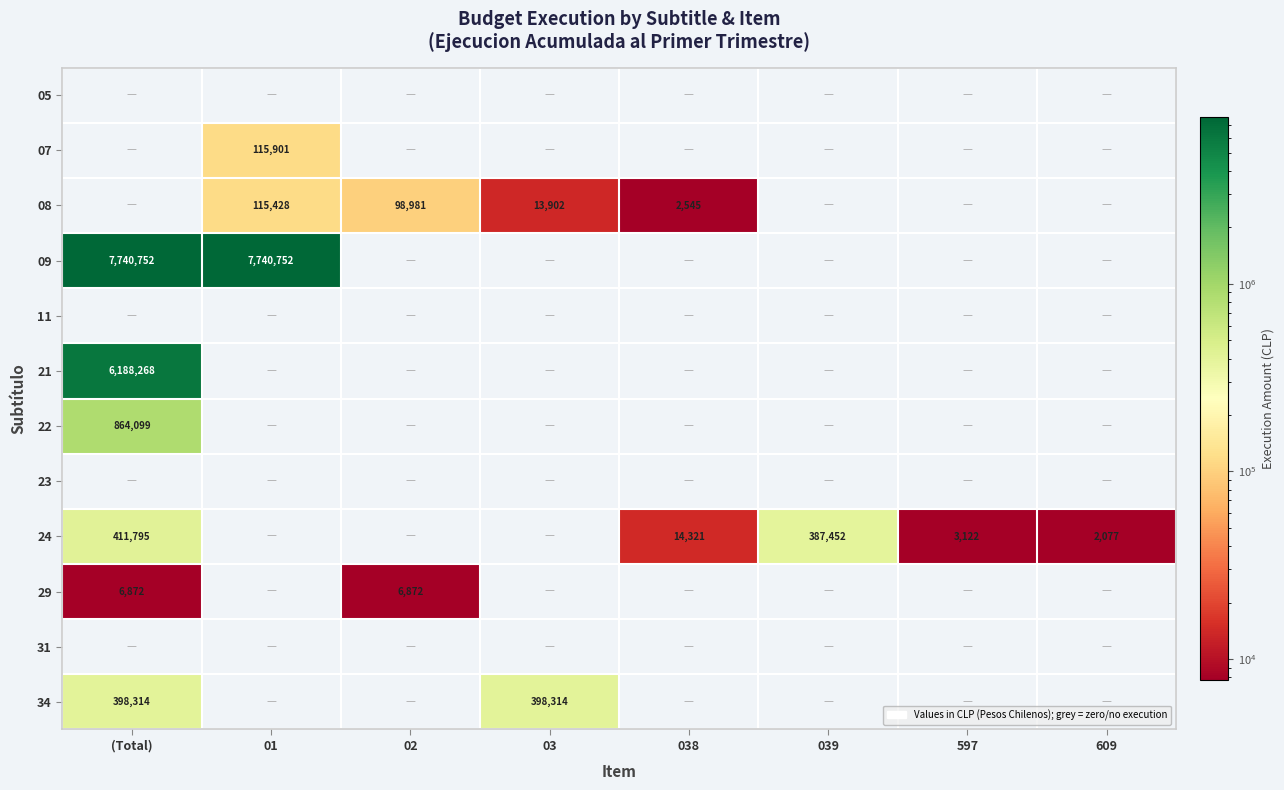

True or false: 24 has a value of 961 at 597.

False